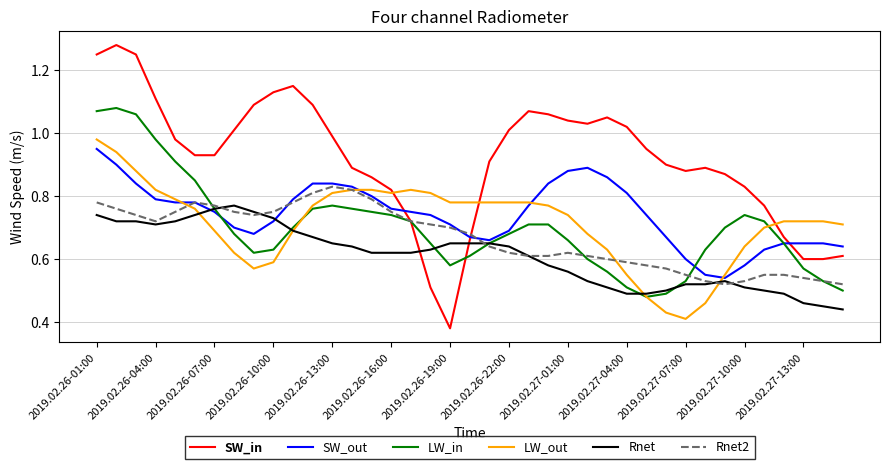

True or false: SW_in and Rnet cross at least once.

True